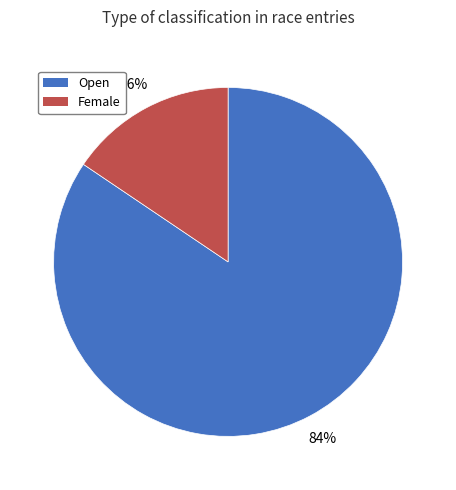

To the nearest percent, what is the combined percentage of Open and Female?

100%